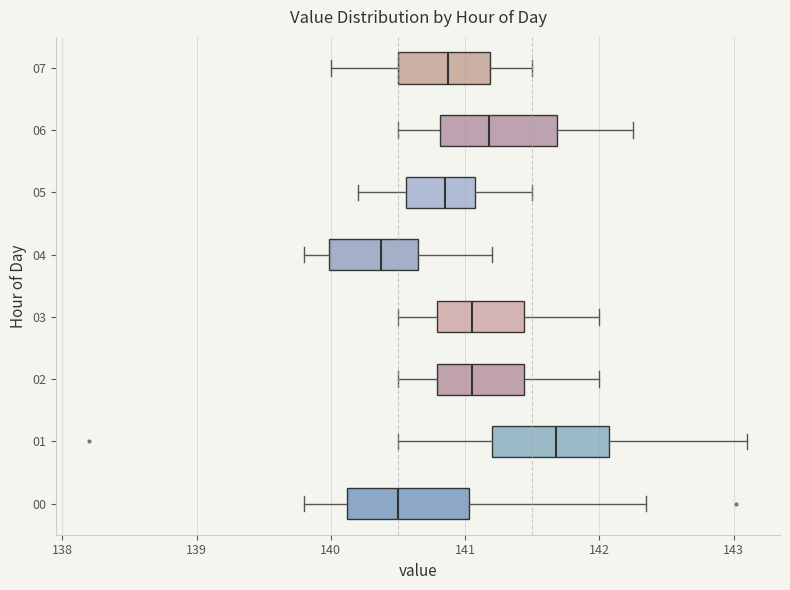

Reading bottom to top, read every box against the x-axis: the position of its median line, the range the box covers, and the ends of its whiskers. The values are not printed on the chart, so give them approximately, as read against the axis.

00: median 140.5, box 140.1 to 141.0, whiskers 139.8 to 142.4
01: median 141.7, box 141.2 to 142.1, whiskers 140.5 to 143.1
02: median 141.1, box 140.8 to 141.4, whiskers 140.5 to 142.0
03: median 141.1, box 140.8 to 141.4, whiskers 140.5 to 142.0
04: median 140.4, box 140.0 to 140.7, whiskers 139.8 to 141.2
05: median 140.9, box 140.6 to 141.1, whiskers 140.2 to 141.5
06: median 141.2, box 140.8 to 141.7, whiskers 140.5 to 142.3
07: median 140.9, box 140.5 to 141.2, whiskers 140.0 to 141.5